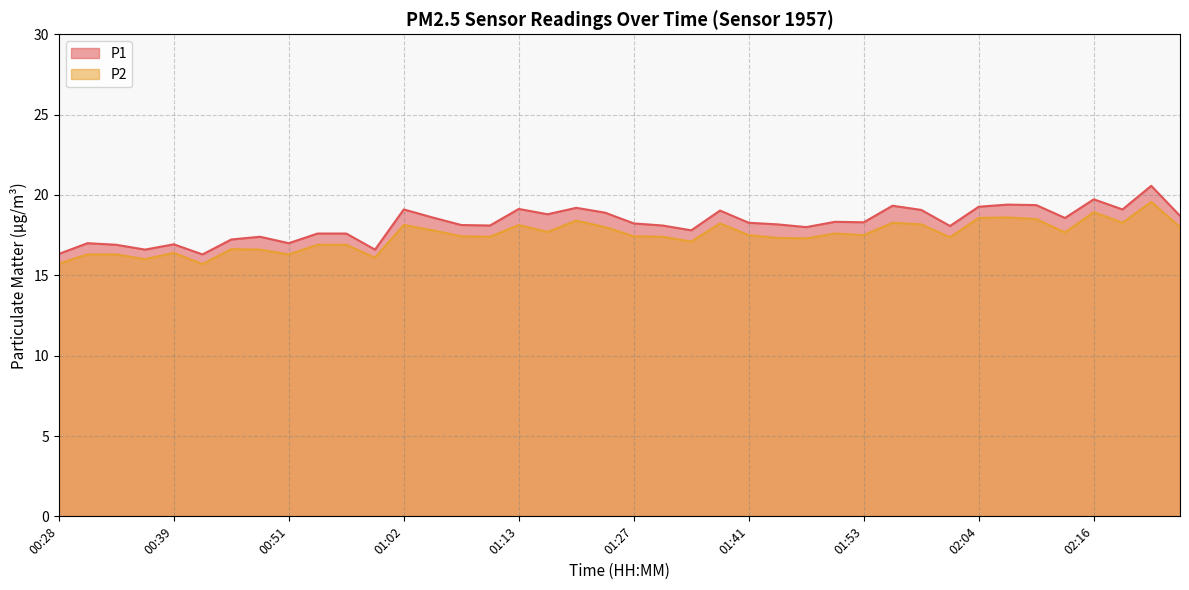

At which label does P1 first exceed 18?

01:02